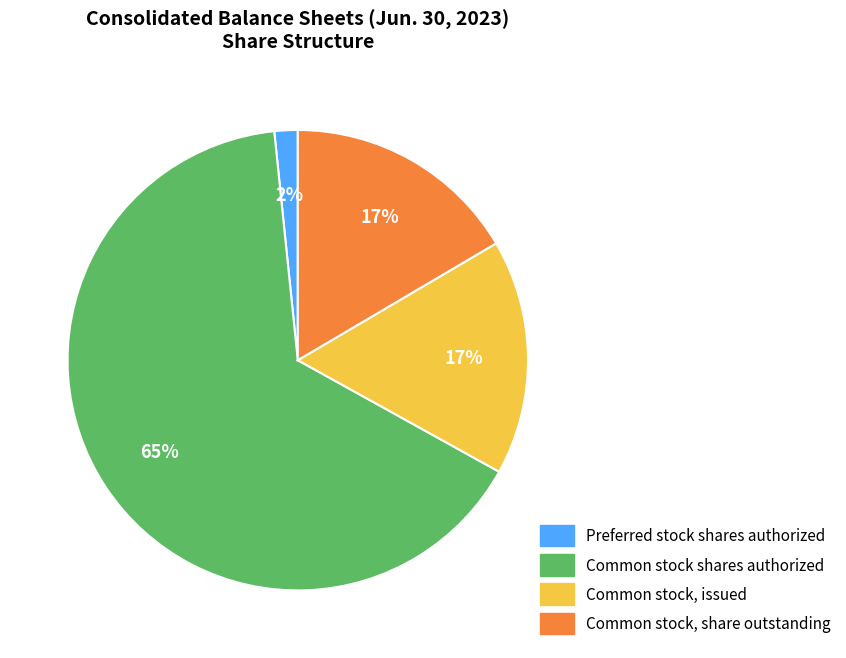

Which slice is the largest?

Common stock shares authorized